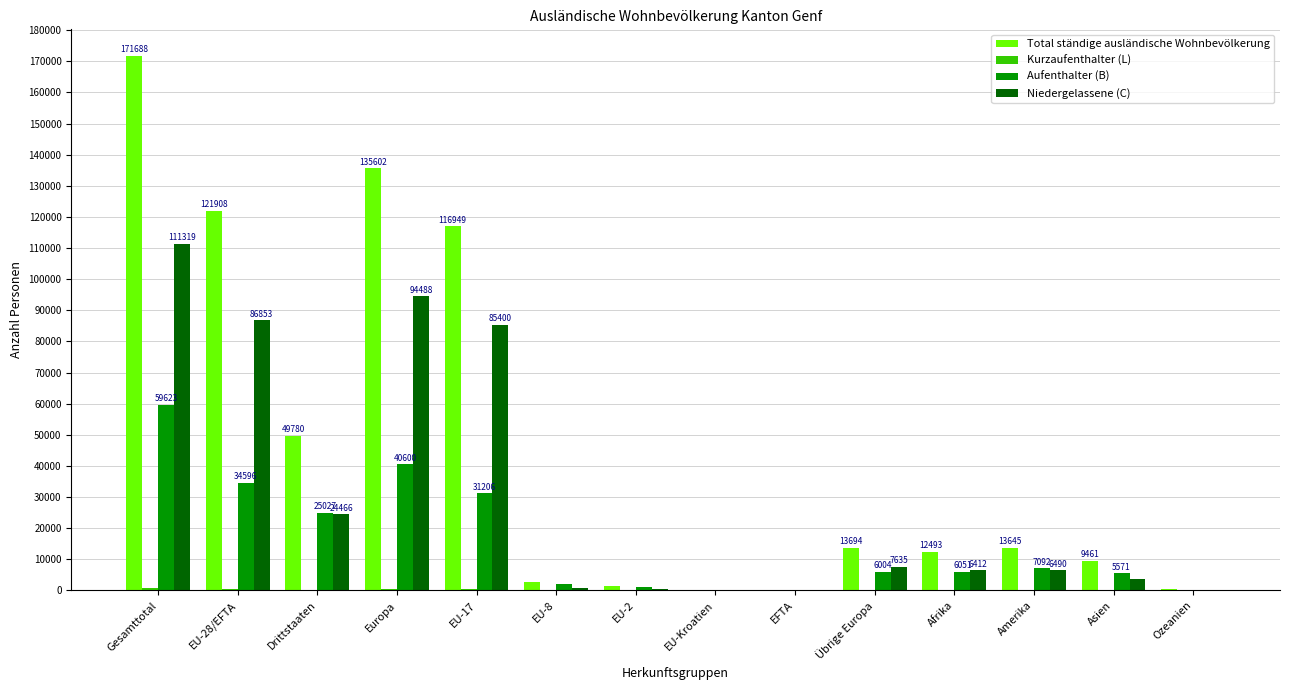

At which label is Aufenthalter (B) closest to 29863?

EU-17